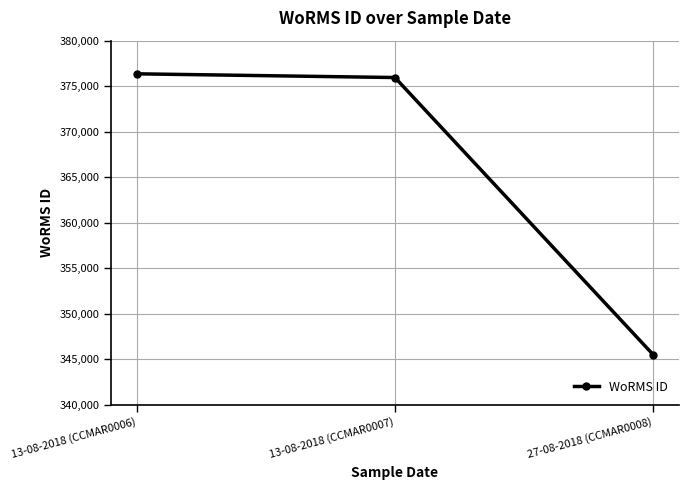

Approximately how many times larger is the value at 13-08-2018 (CCMAR0006) compared to 13-08-2018 (CCMAR0007)?

1.0